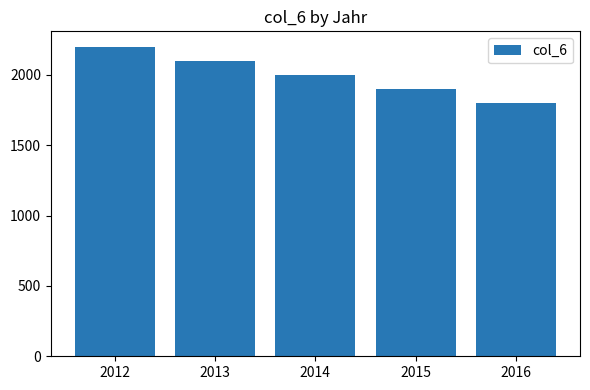

What is the average value?

2000